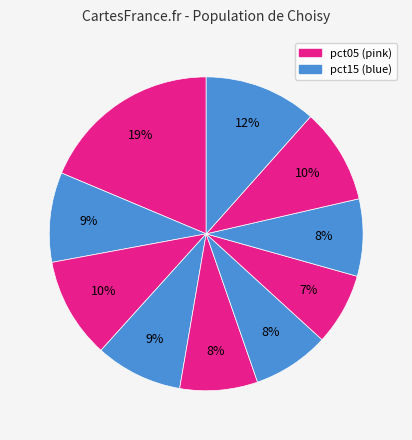

Count the number of slices in the pie.

10